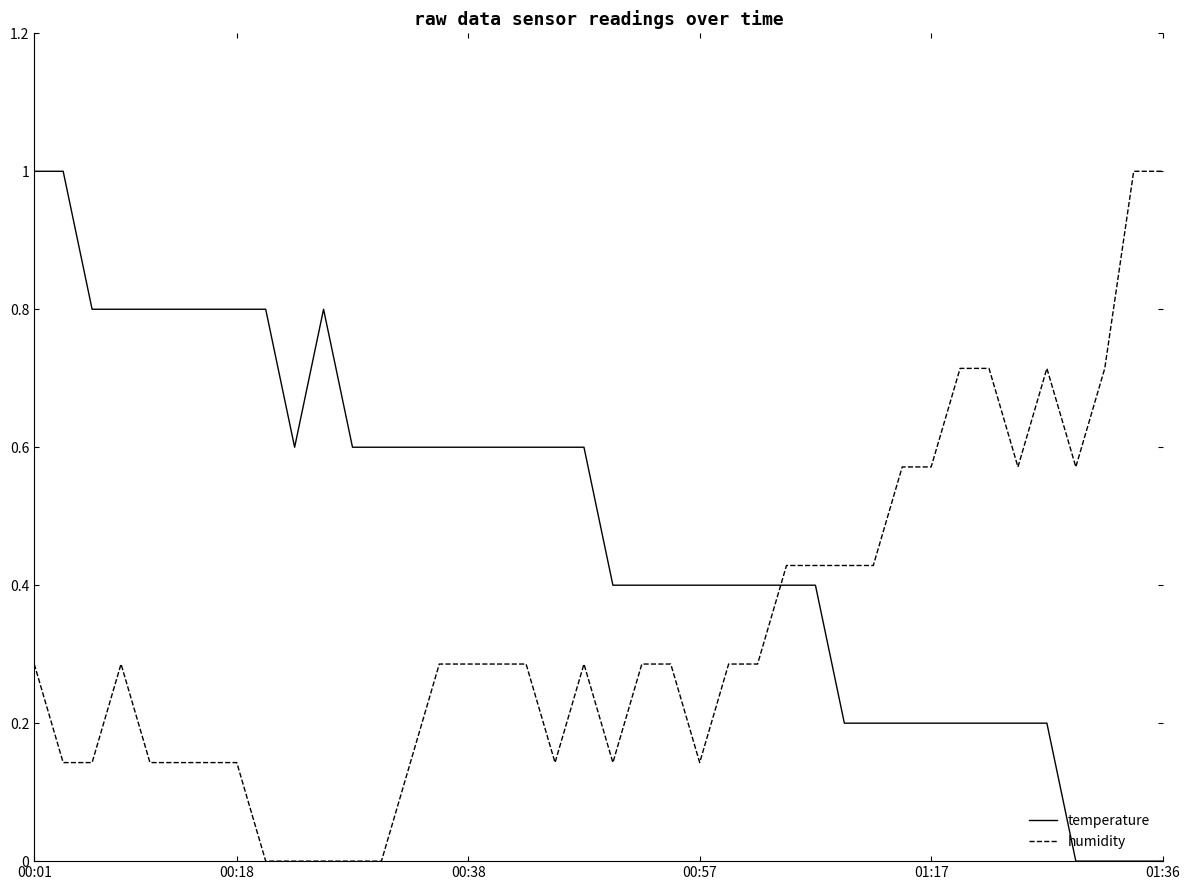

How many categories are shown in the chart?

40